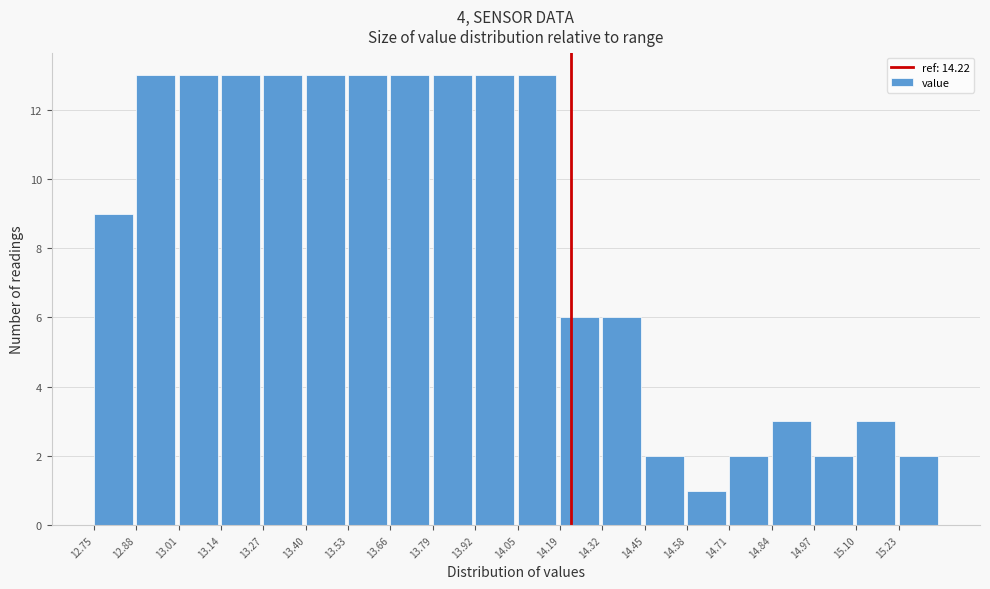

What is the height of the bar covering 14.70 to 14.84 on the x-axis? Neither the bar edges nor the heights are printed on the chart, so give them approximately, as read against the axes.

2